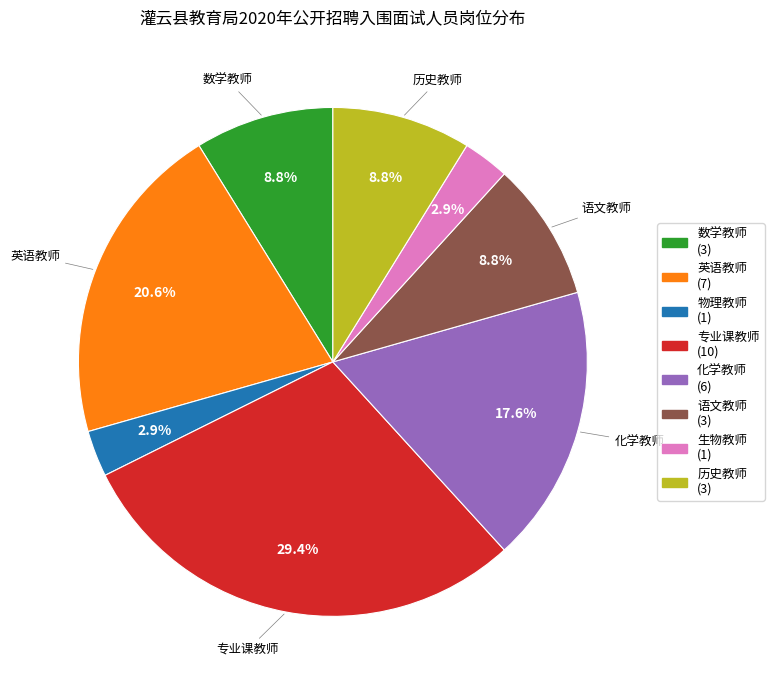

Count the number of slices in the pie.

8